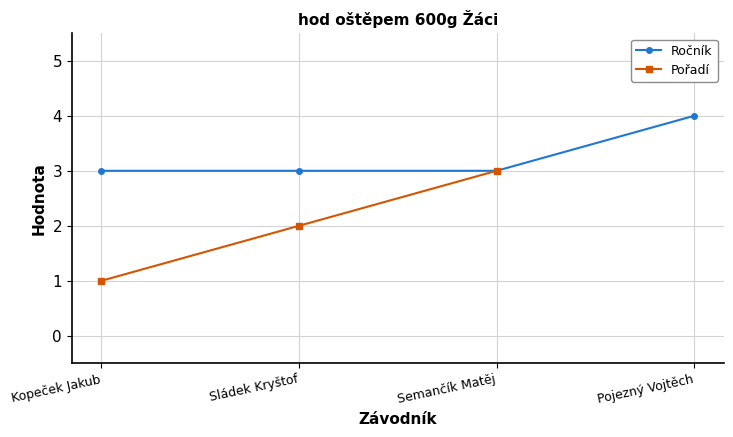

What is the label of the 4th point from the right?

Kopeček Jakub